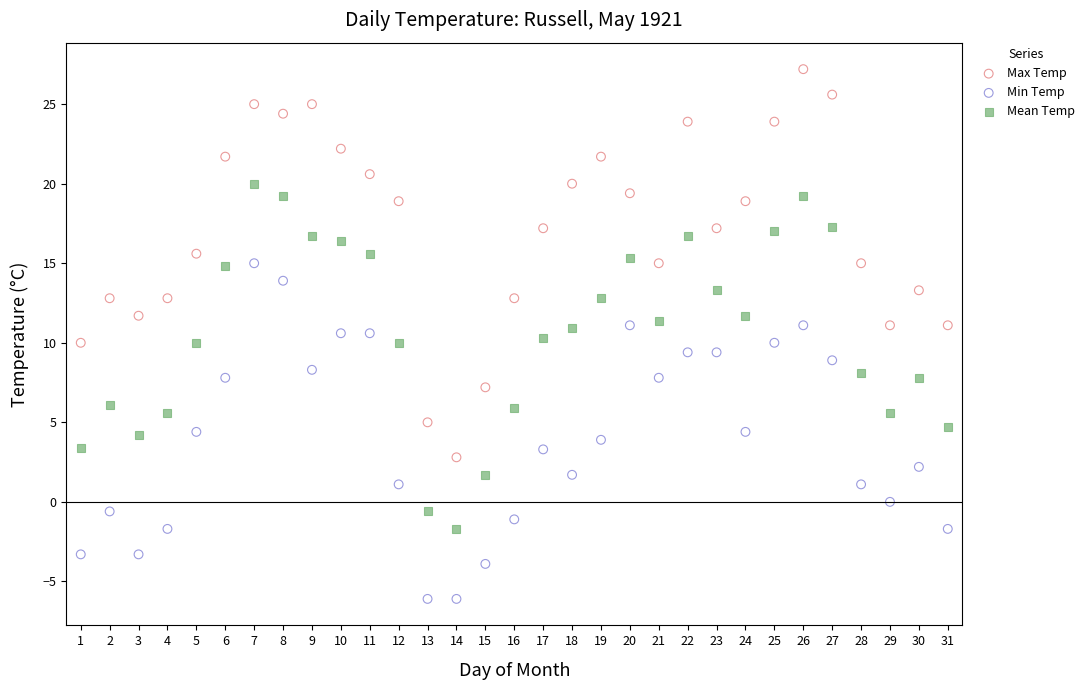

Which series contains the lowest Y value?

Min Temp